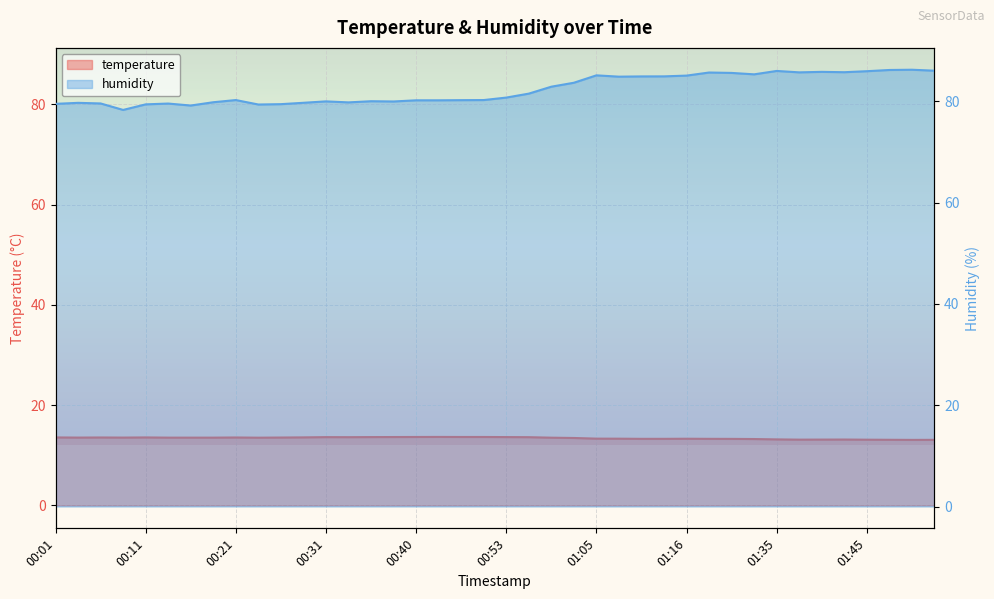

Rank the series by their maximum value, from highest to lowest.

humidity, temperature